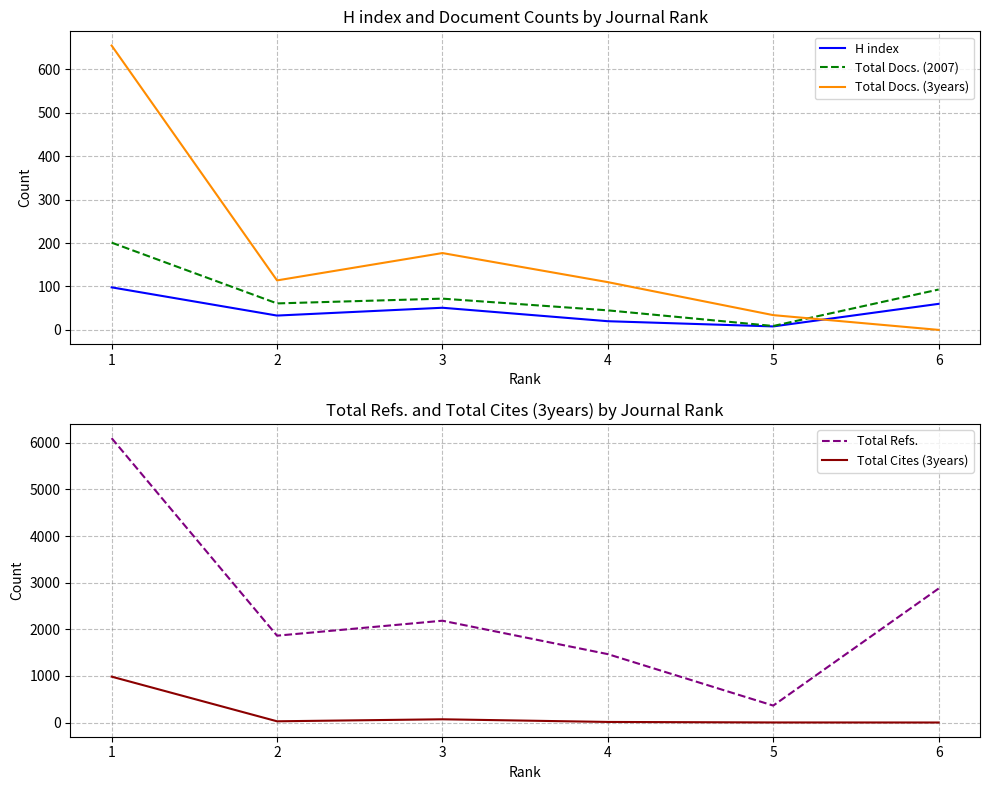

What is the value of the H index point at the 2nd from the left?

33